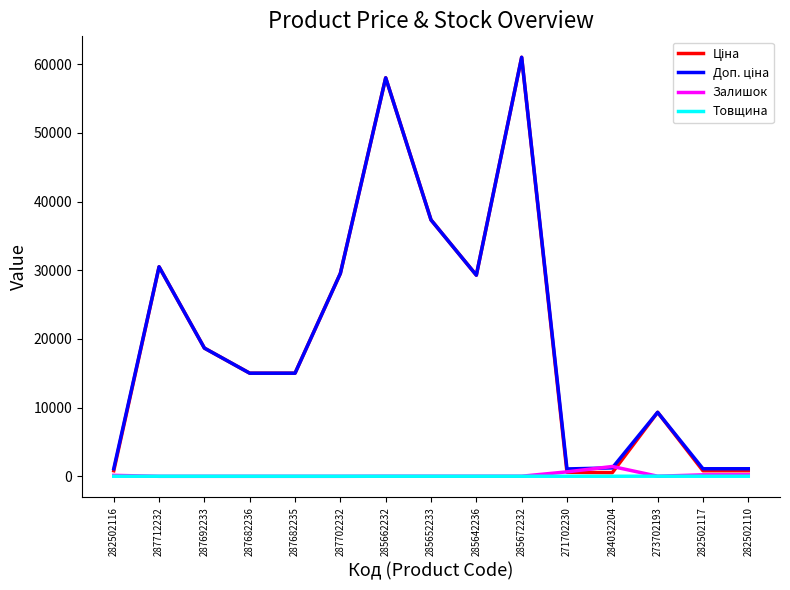

True or false: Залишок has a value of 16.0 at 273702193.

True